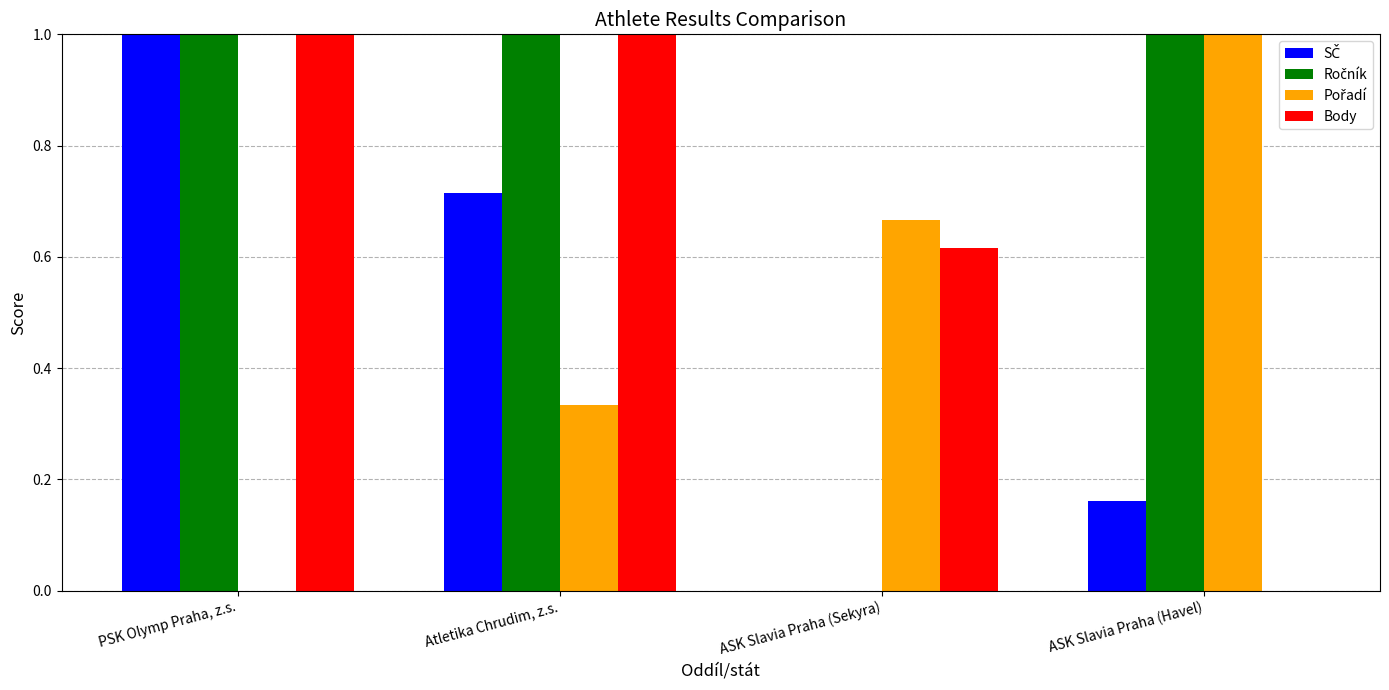

The Body series shows 1.6 at Atletika Chrudim, z.s.. True or false?

False